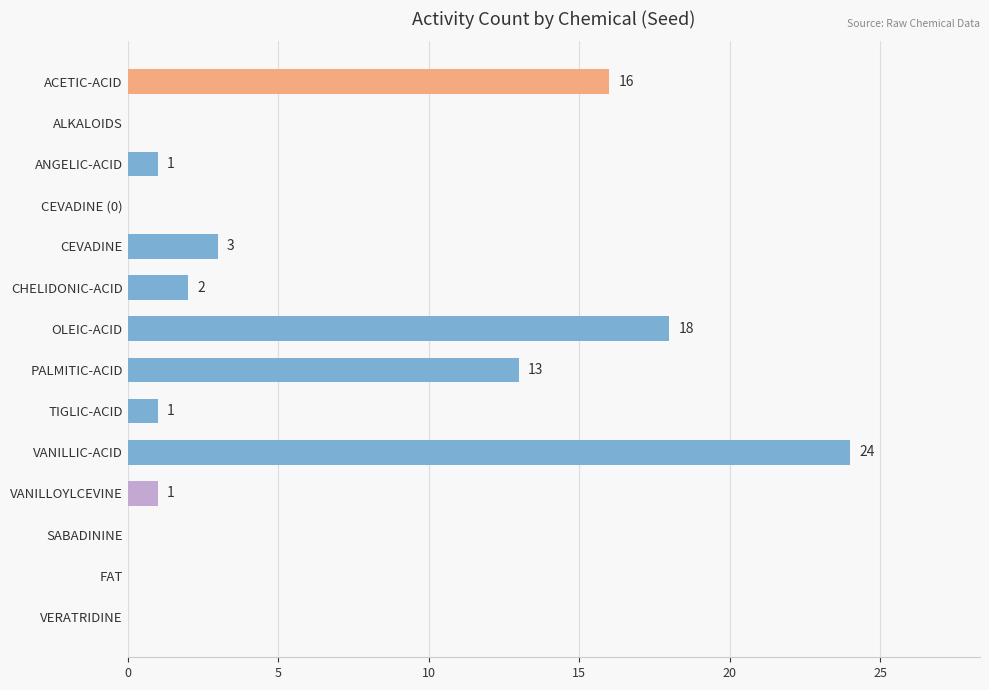

The value at CEVADINE is 2. True or false?

False